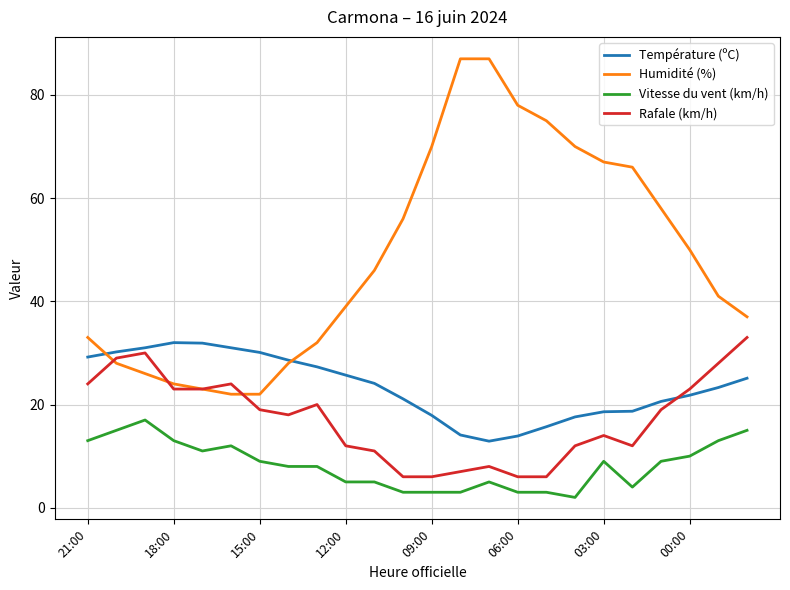

What is the maximum value for Vitesse du vent (km/h)?

17.0